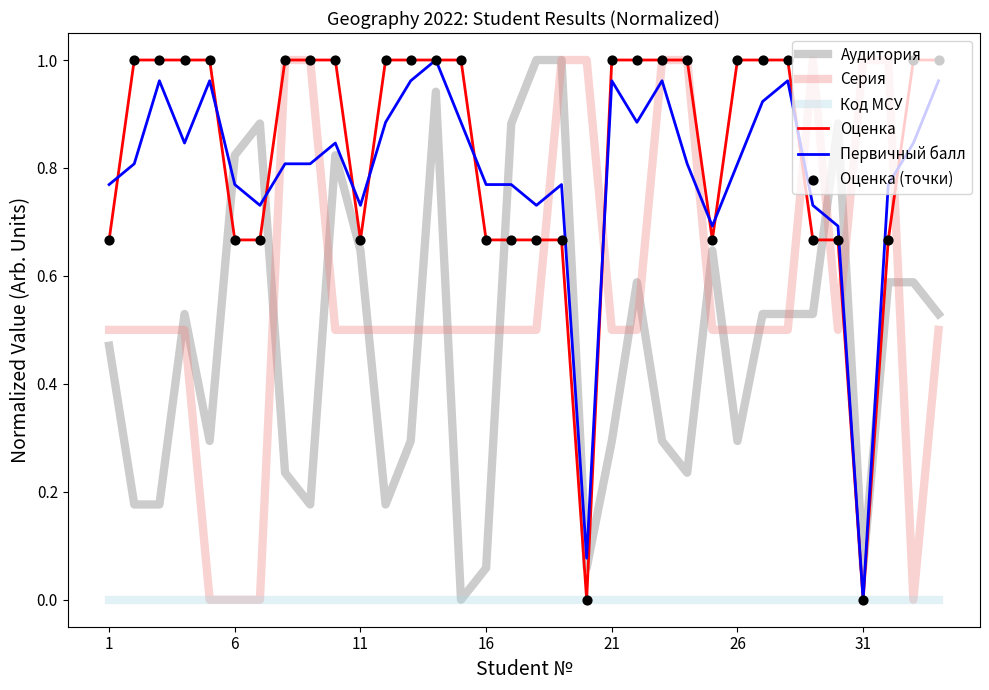

How many times do Серия and Первичный балл cross each other?

10